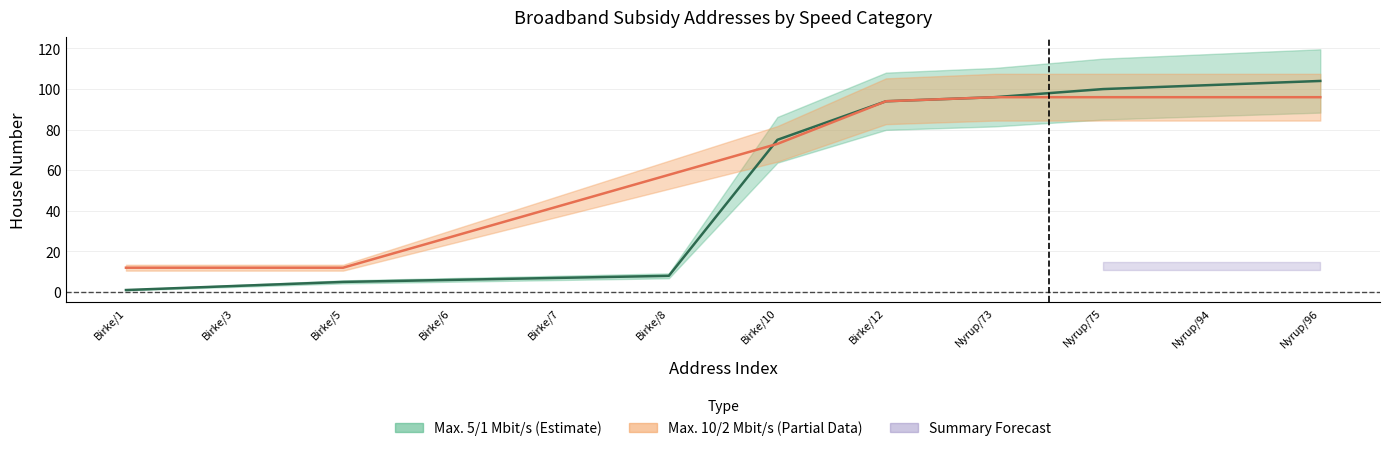

True or false: there are more than 2 points higher than both neighbors.

False